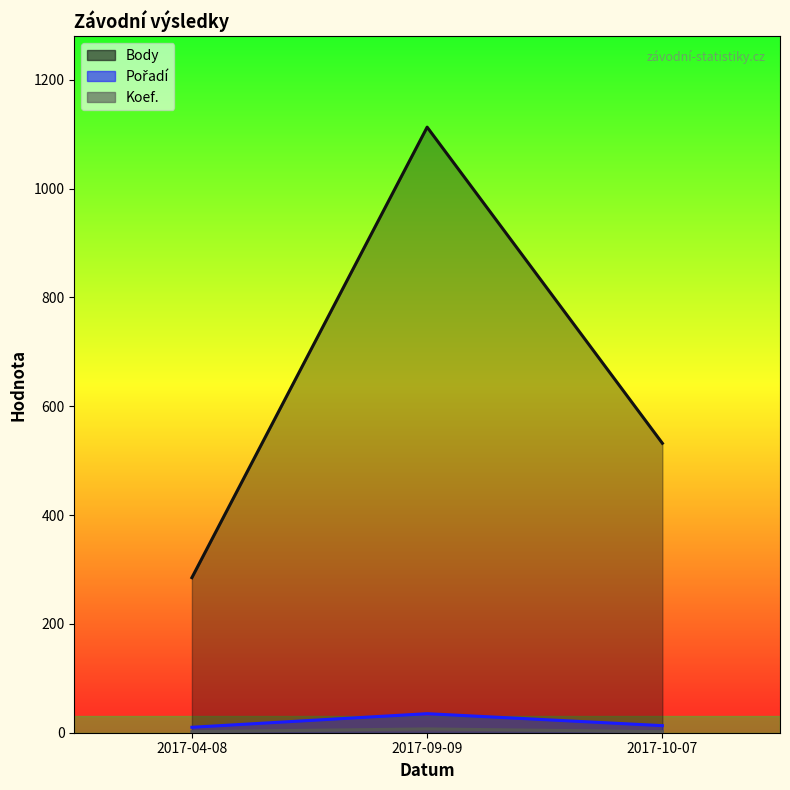

True or false: Koef. has a value of 2 at 2017-10-07.

True